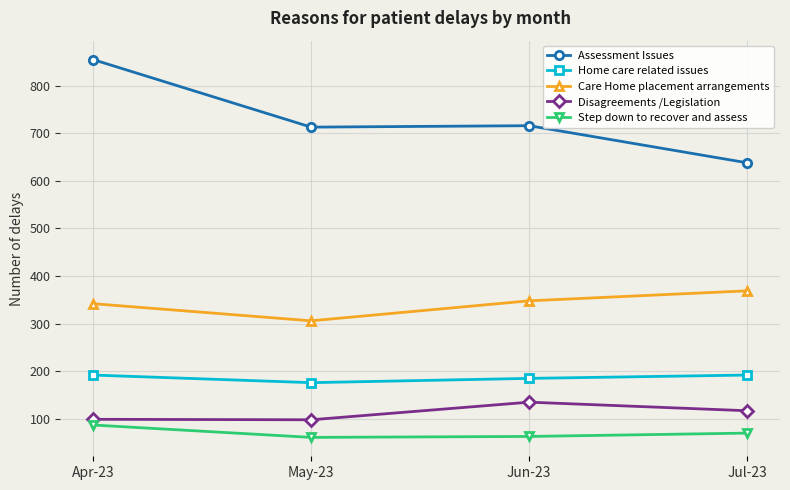

What is the label of the 2nd point from the right?

Jun-23